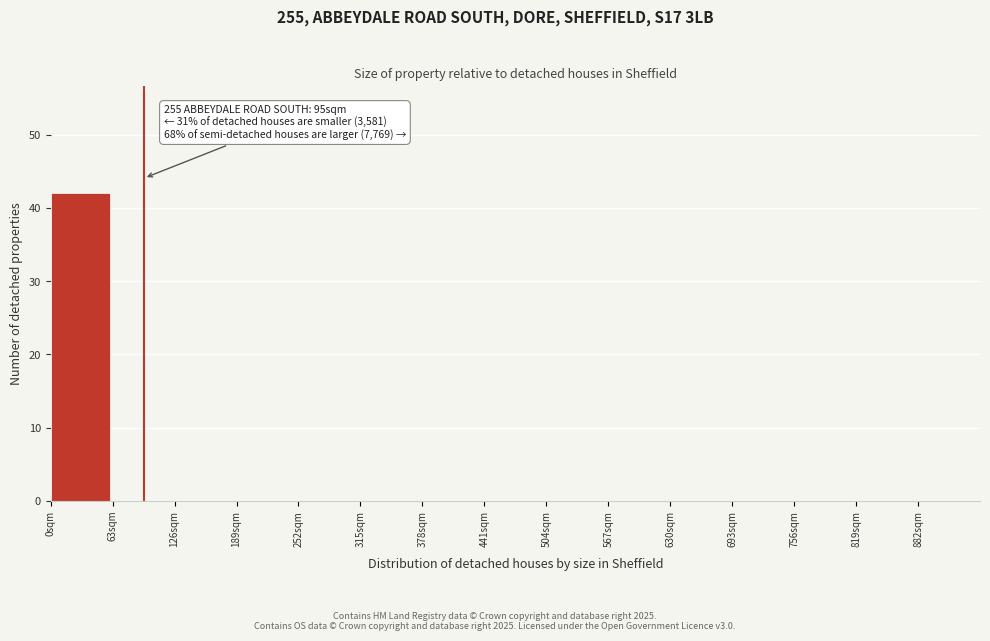

Over which range of the x-axis is the bar tallest?

0 to 63